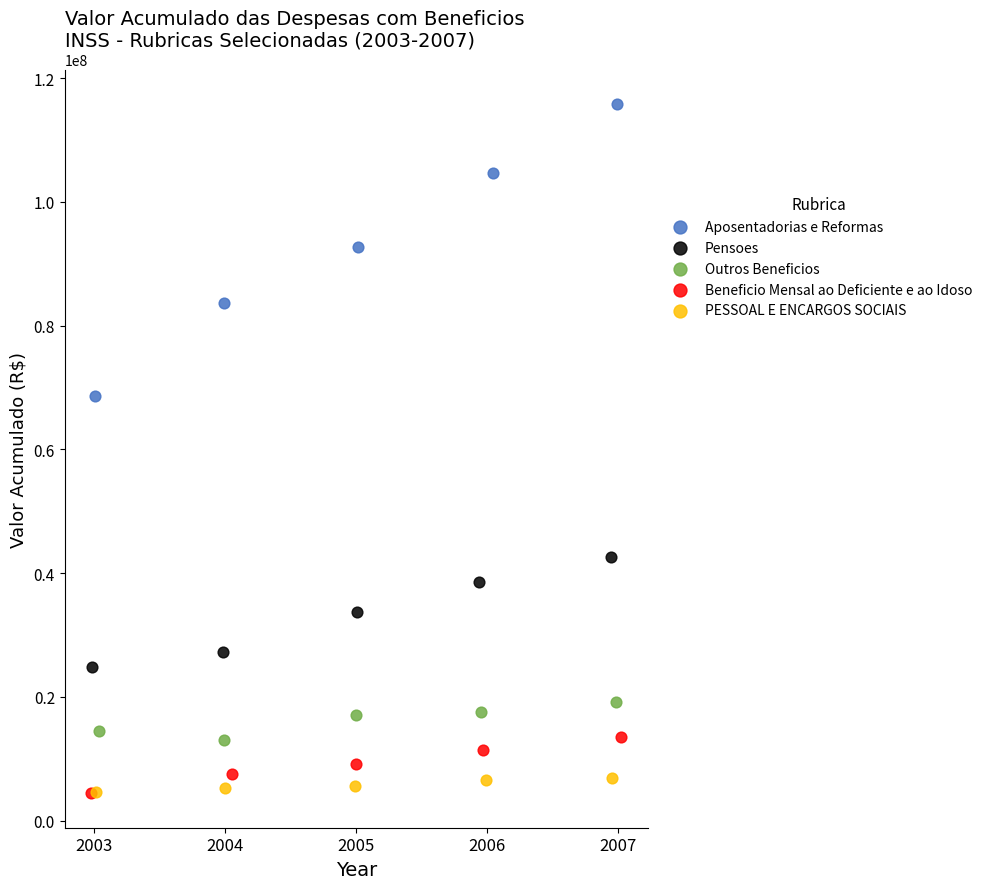

Which series has the largest Y range (max minus min)?

Aposentadorias e Reformas